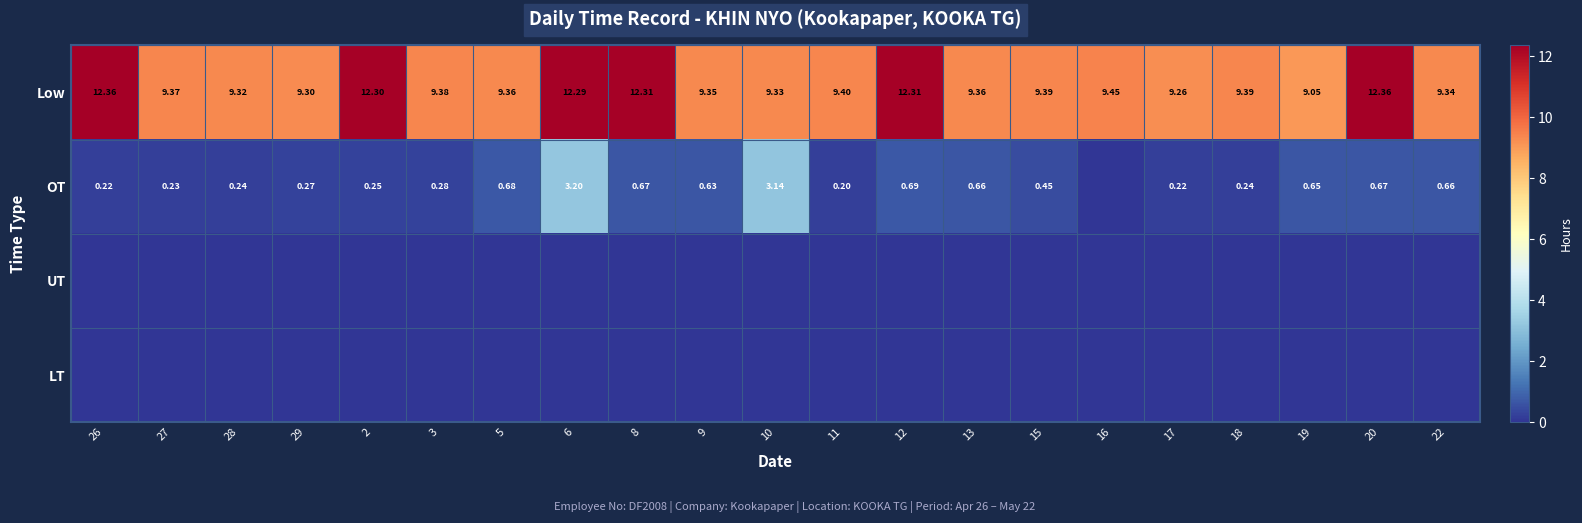

What is the sum of the OT values at 22 and 2?

0.9